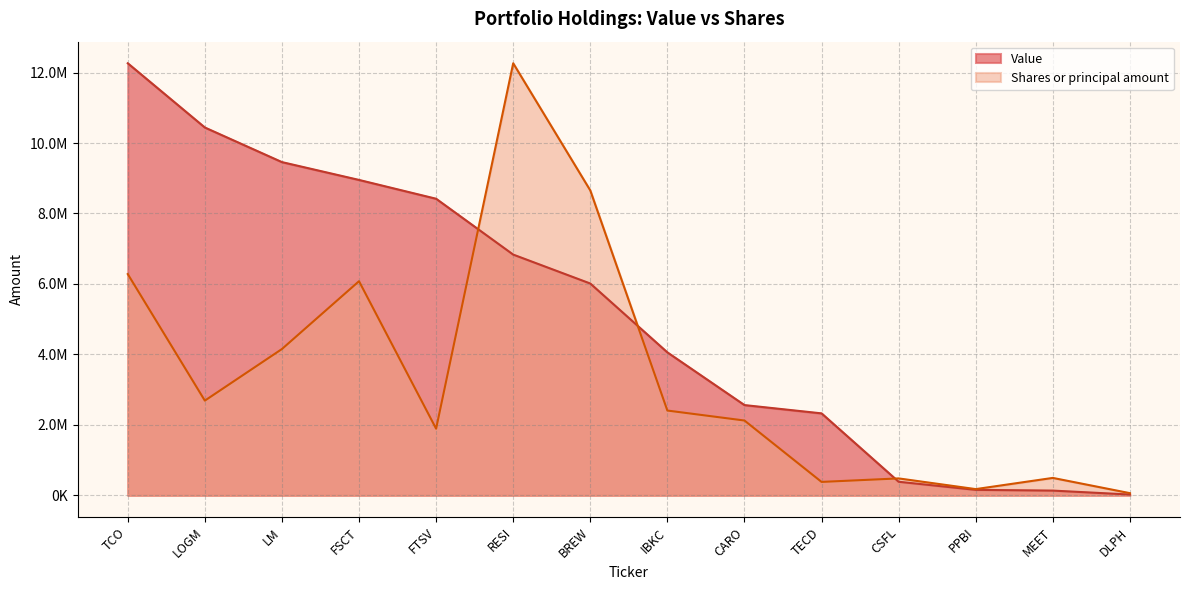

Reading right to left, what are all the values shown in this chart?

Value: DLPH=23000.0	MEET=135000.0	PPBI=156000.0	CSFL=386000.0	TECD=2327000.0	CARO=2562000.0	IBKC=4058000.0	BREW=6012000.0	RESI=6833000.0	FTSV=8418000.0	FSCT=8952000.0	LM=9458000.0	LOGM=10440000.0	TCO=12263000.0
Shares or principal amount: DLPH=62284.1	MEET=494970.0	PPBI=177222.3	CSFL=480964.6	TECD=381490.2	CARO=2123751.0	IBKC=2406925.0	BREW=8654360.5	RESI=12263000.0	FTSV=1892158.8	FSCT=6077719.9	LM=4152703.2	LOGM=2688597.6	TCO=6280057.5